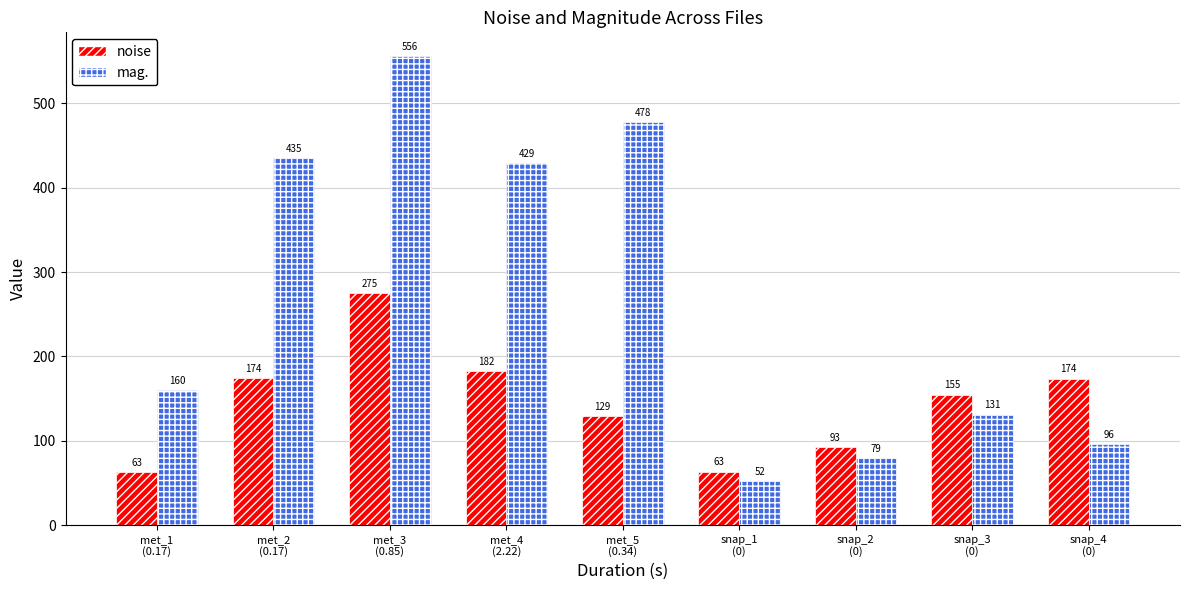

The mag. series shows 79.1 at snap_2
(0). True or false?

True